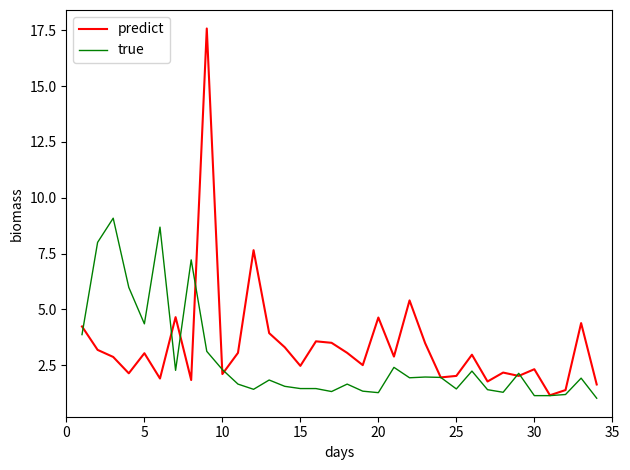

True or false: true has more than 2 interior local peaks.

True